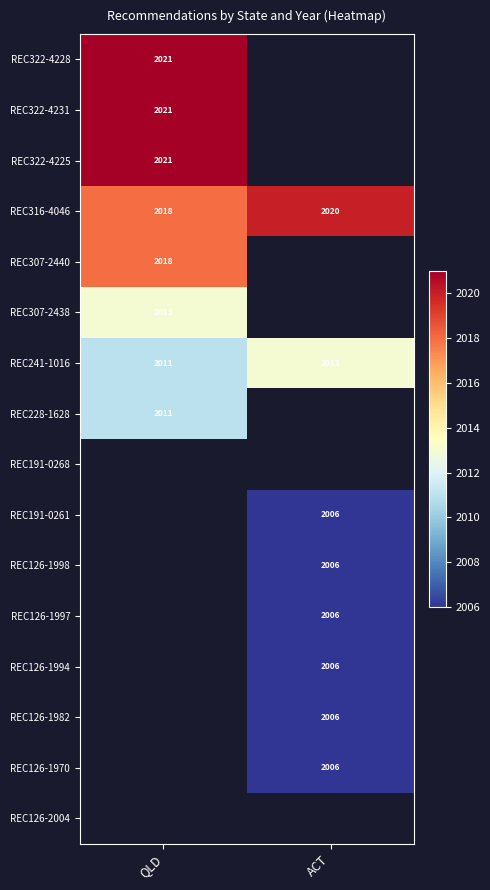

Is it true that REC126-1982 equals 2006 at ACT?

True